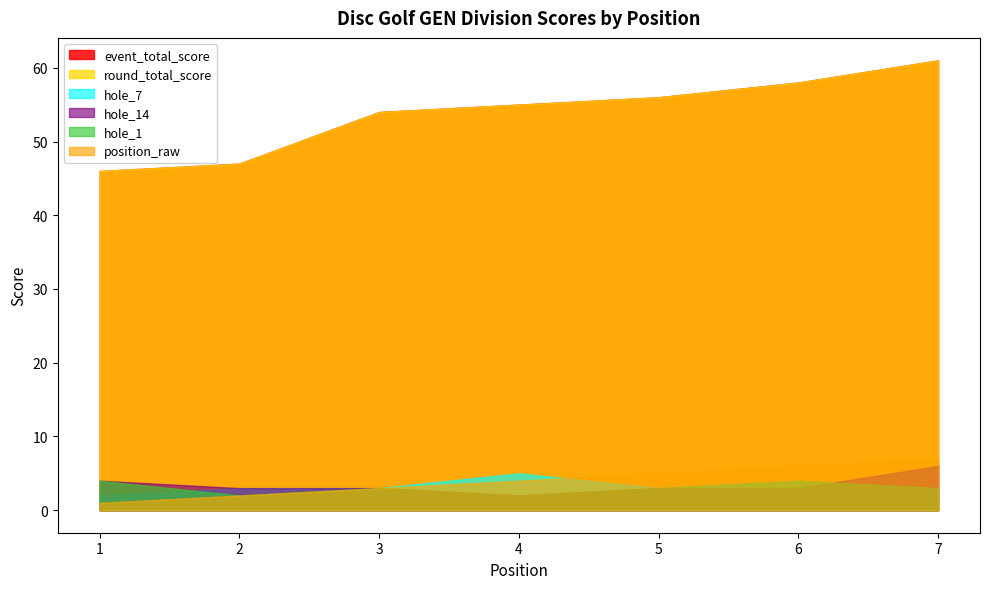

Is the value of position_raw at 5 greater than the value of event_total_score at 1?

No